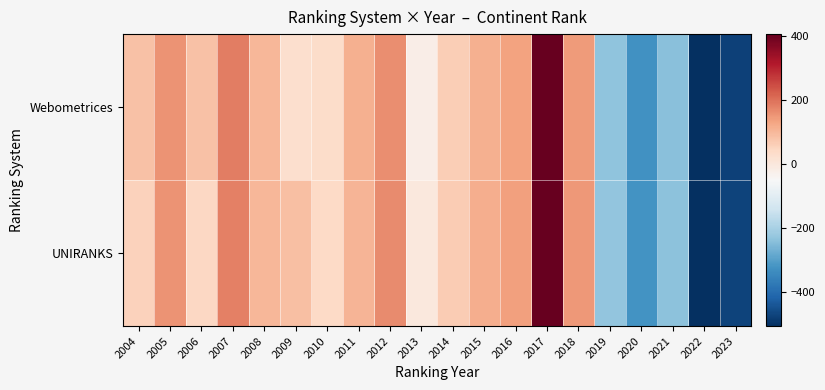

Reading left to right, list all the values displayed in this chart.

Webometrices: 2004=84.3	2005=152.3	2006=84.3	2007=181.3	2008=101.3	2009=26.3	2010=34.3	2011=112.3	2012=162.3	2013=-21.7	2014=61.3	2015=111.3	2016=132.3	2017=403.3	2018=144.3	2019=-234.7	2020=-326.7	2021=-240.7	2022=-507.7	2023=-475.7
UNIRANKS: 2004=55.3	2005=154.3	2006=43.3	2007=178.3	2008=100.3	2009=85.3	2010=40.3	2011=105.3	2012=165.3	2013=-4.7	2014=65.3	2015=115.3	2016=135.3	2017=405.3	2018=145.3	2019=-229.7	2020=-324.7	2021=-239.7	2022=-504.7	2023=-474.7